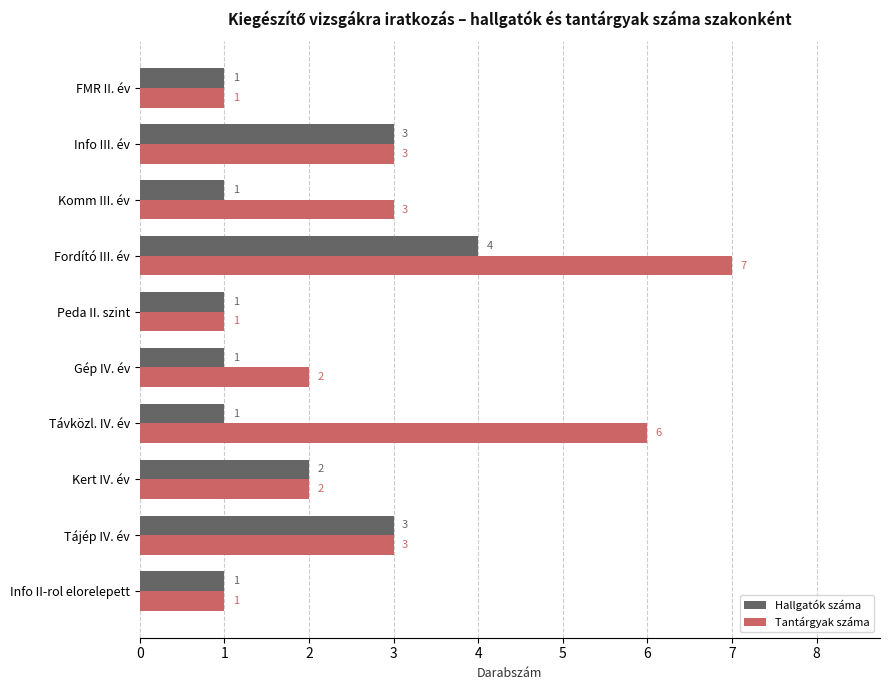

The Hallgatók száma series shows 0 at Gép IV. év. True or false?

False